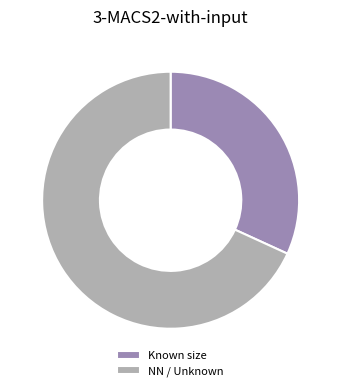

What is the ratio of the value at Known size to the value at NN / Unknown?

0.5